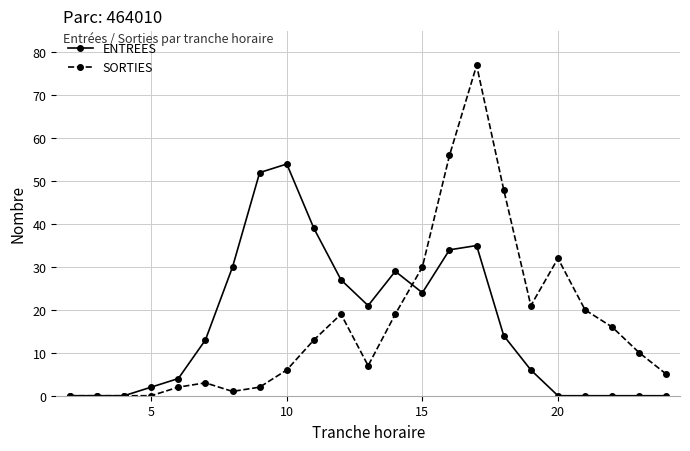

How many distinct data groups are displayed?

2